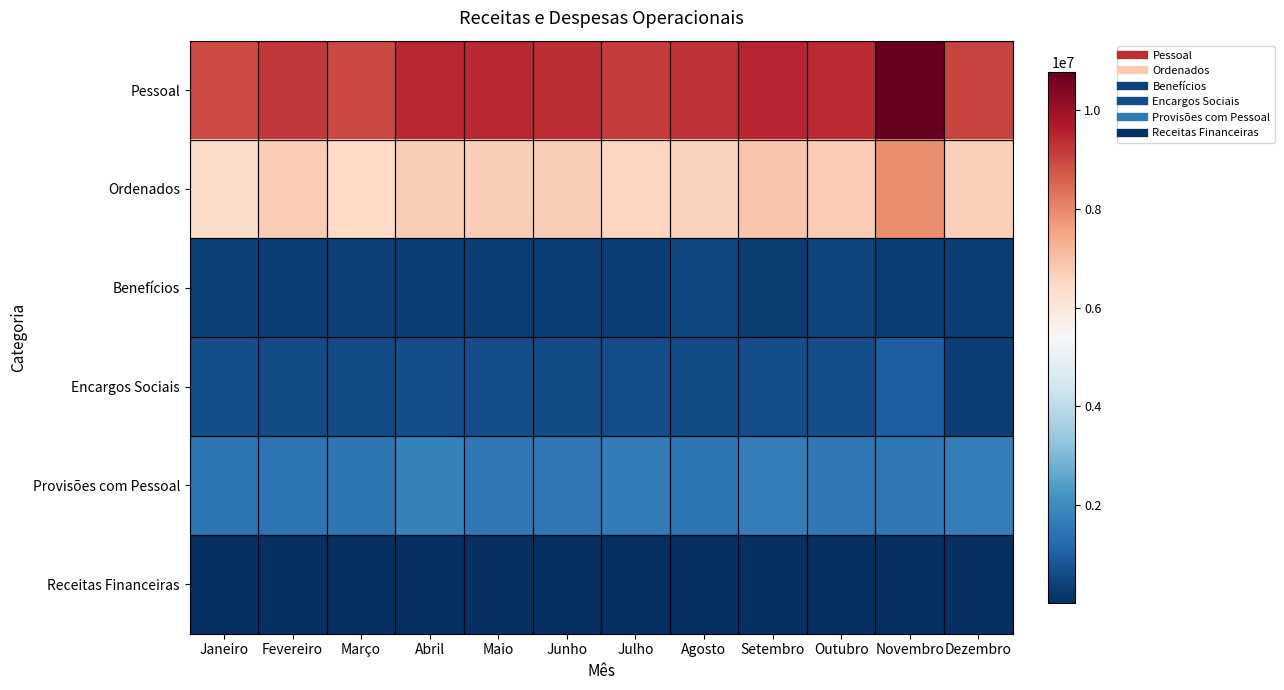

Which series has the largest total across all categories?

Pessoal